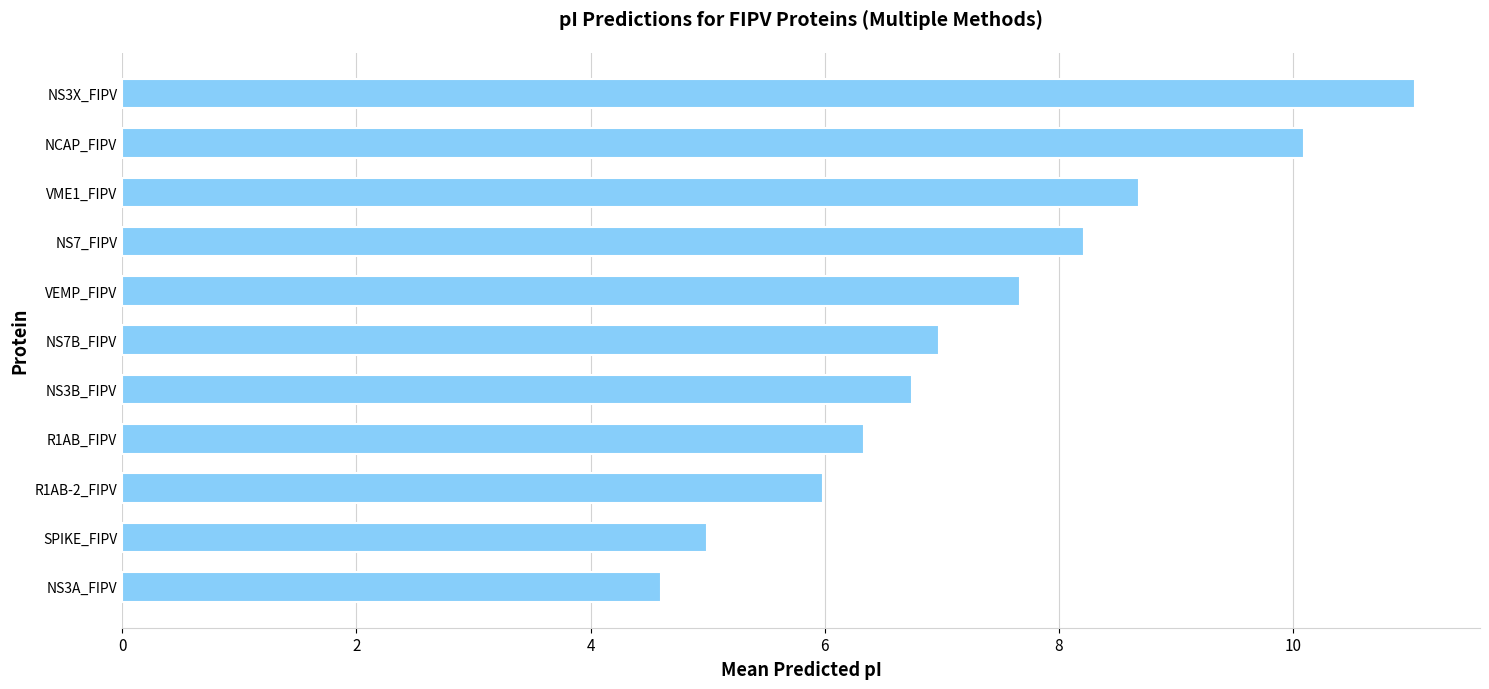

Reading bottom to top, transcribe all the data shown in this chart.

NS3A_FIPV=4.6	SPIKE_FIPV=5.0	R1AB-2_FIPV=6.0	R1AB_FIPV=6.3	NS3B_FIPV=6.7	NS7B_FIPV=7.0	VEMP_FIPV=7.7	NS7_FIPV=8.2	VME1_FIPV=8.7	NCAP_FIPV=10.1	NS3X_FIPV=11.0